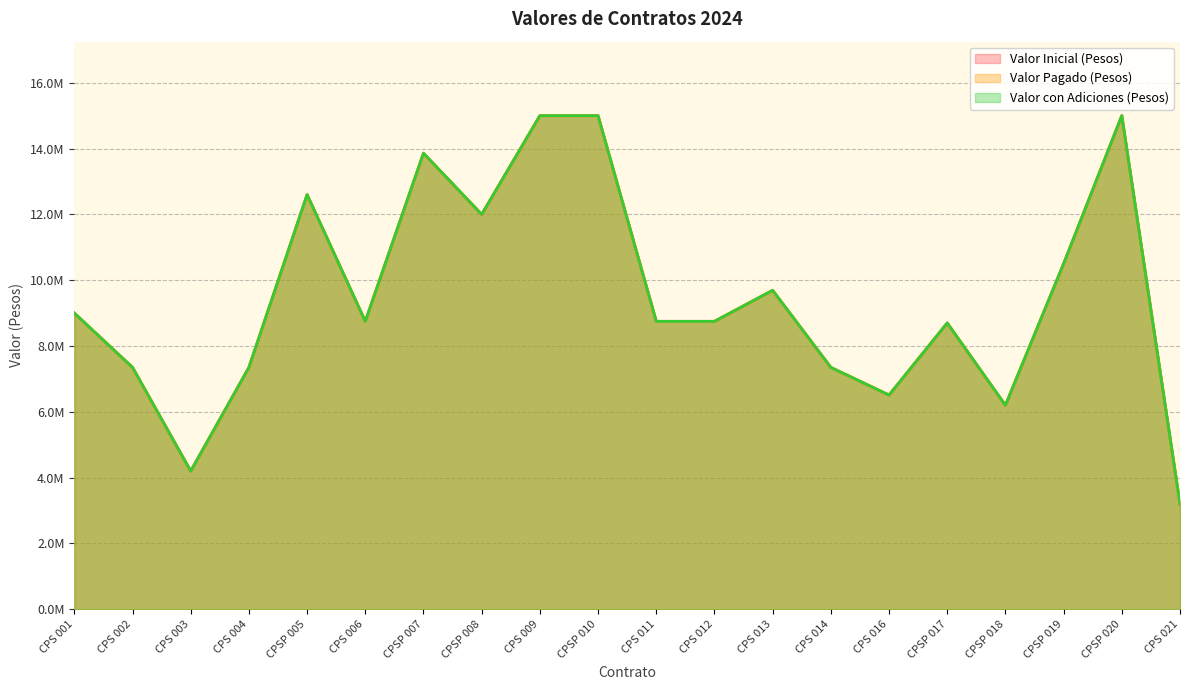

What are all the series names shown in the legend?

Valor Inicial (Pesos), Valor Pagado (Pesos), Valor con Adiciones (Pesos)